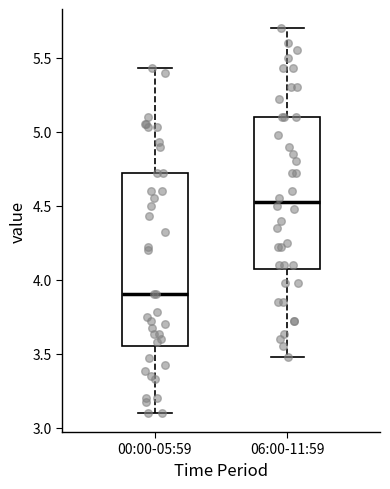

Where does the median line of the box for 06:00-11:59 sit on the y-axis? The values are not printed on the chart, so give them approximately, as read against the axis.

4.55